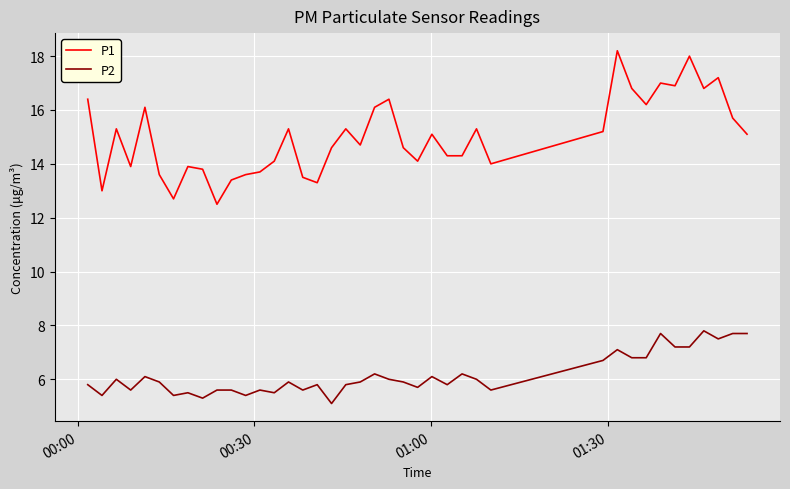

List the series in order of their peak value, highest first.

P1, P2